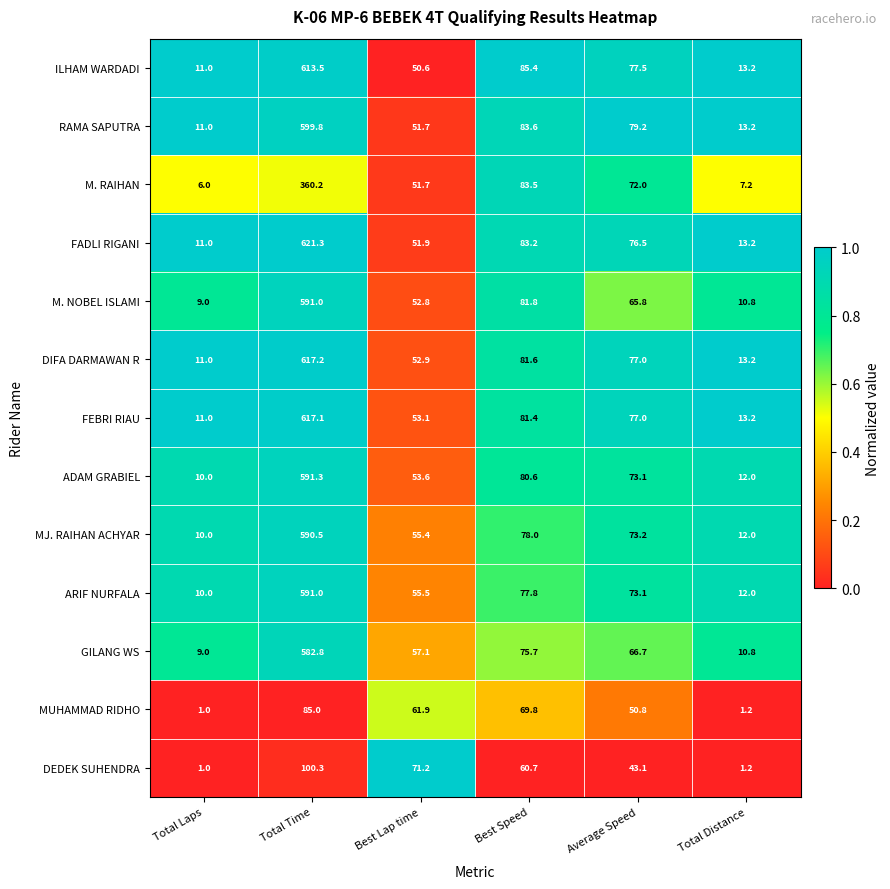

What is the total value across all series at Total Distance?

133.2